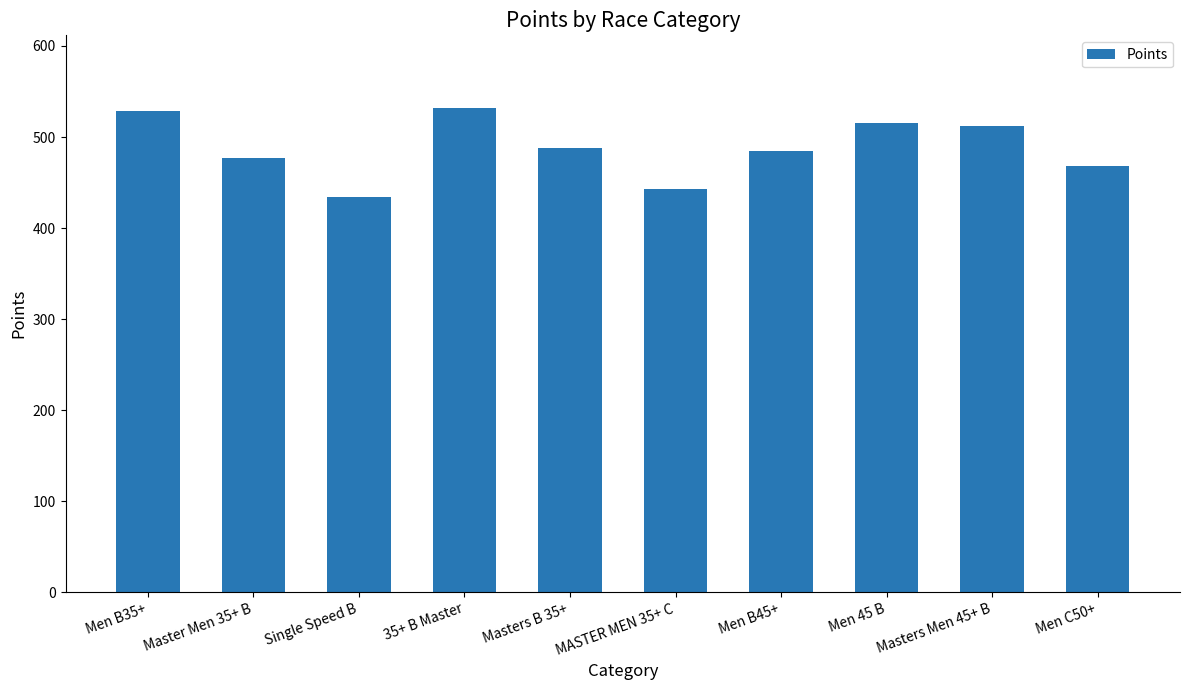

Count the number of categories in the chart.

10